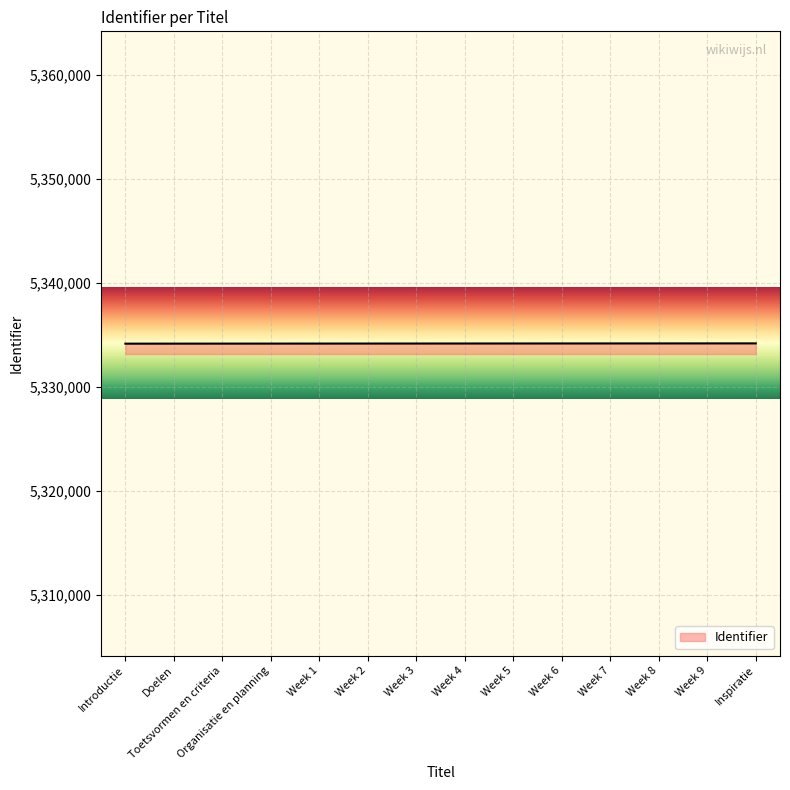

The value at Week 9 is 3073636. True or false?

False